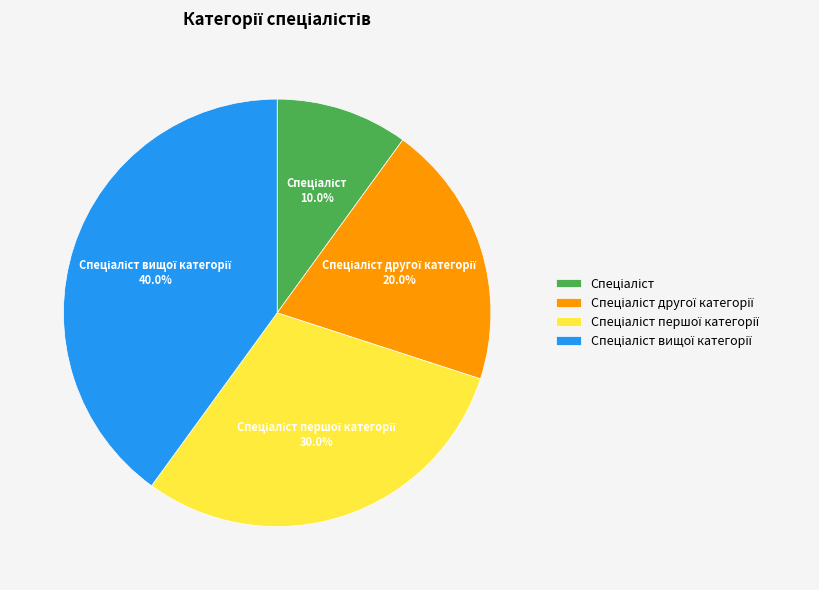

Does any single category account for the majority?

No